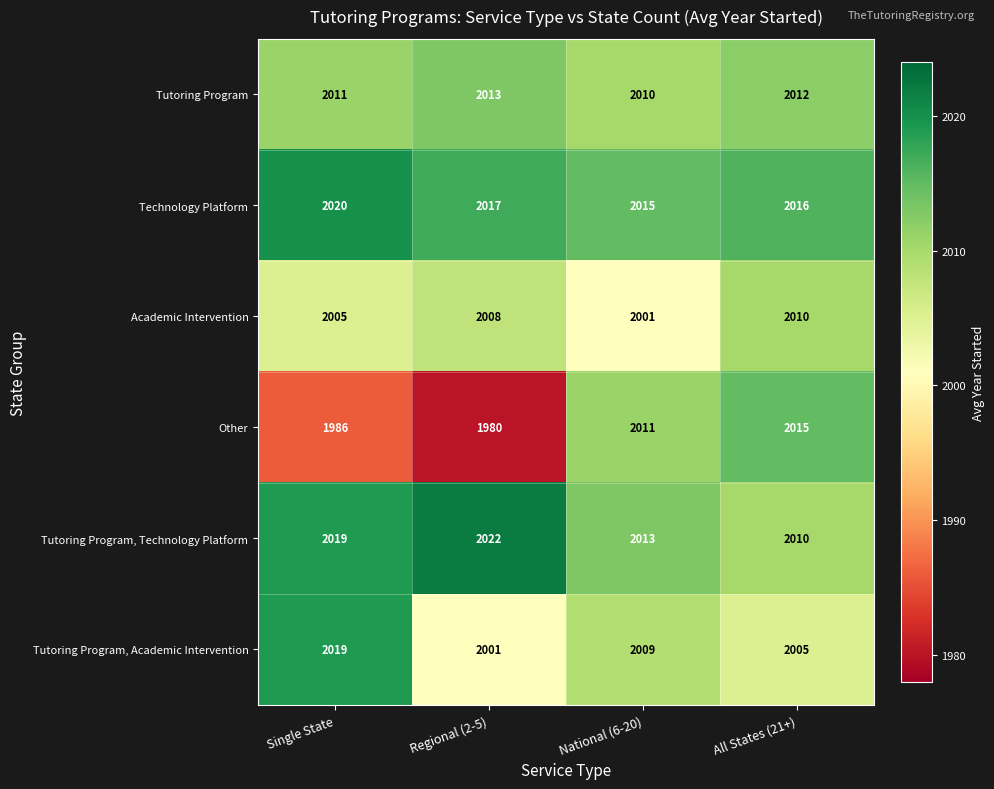

The Tutoring Program series shows 2013 at Regional (2-5). True or false?

True